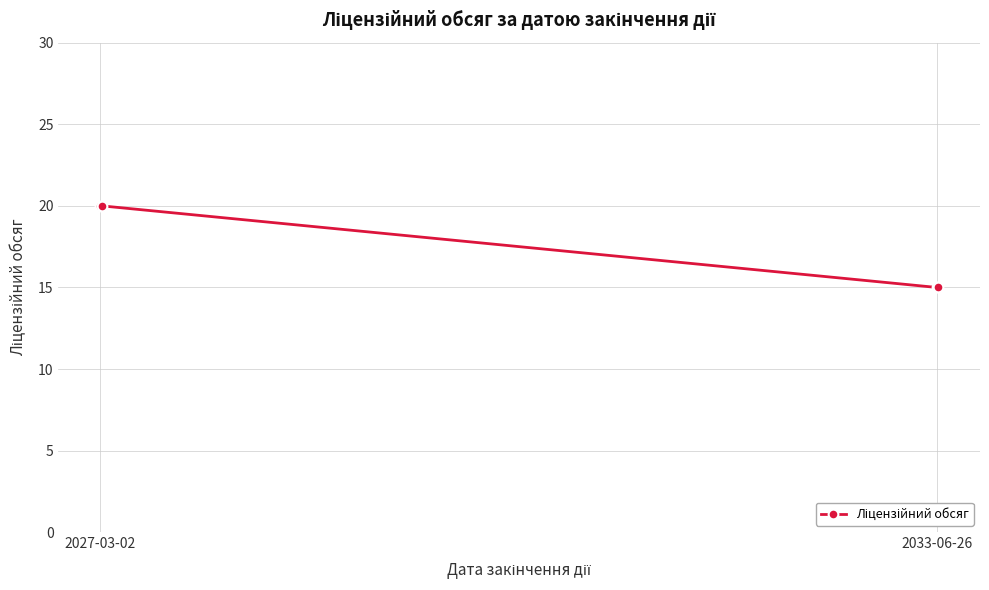

Does the chart have visible grid lines?

Yes